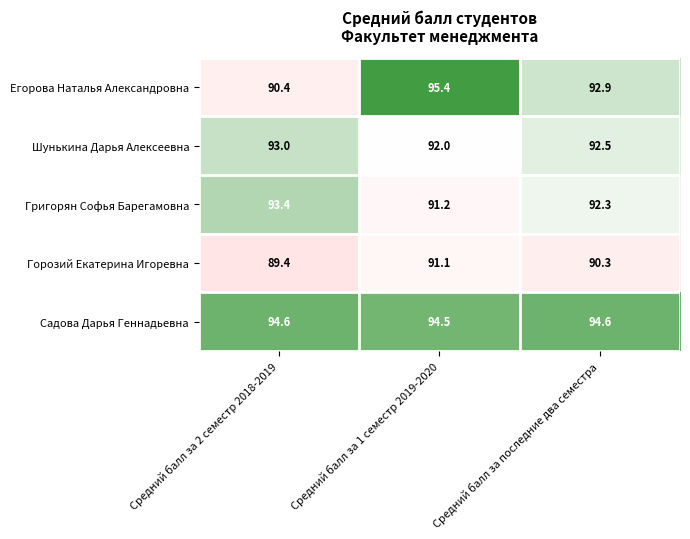

Count the number of data series in this chart.

5